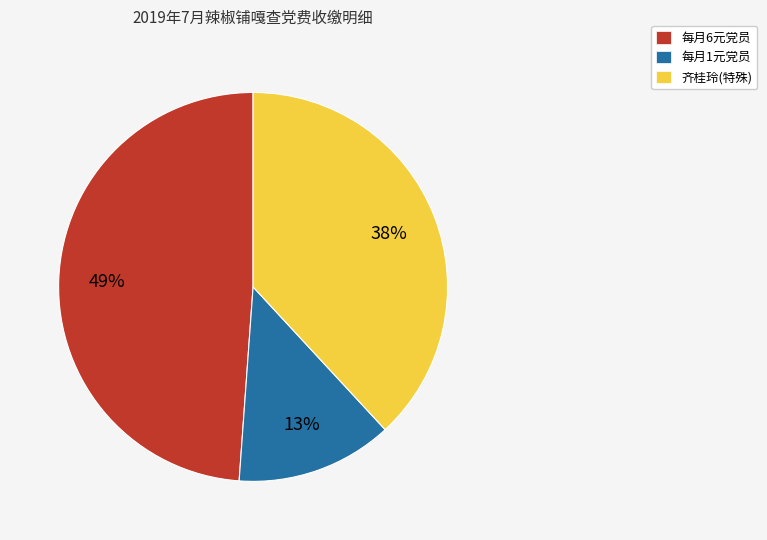

Combined, do 齐桂玲(特殊) and 每月6元党员 account for over 50%?

Yes